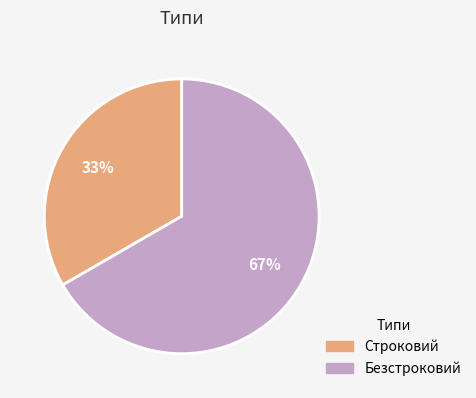

Between Безстроковий and Строковий, which is larger?

Безстроковий